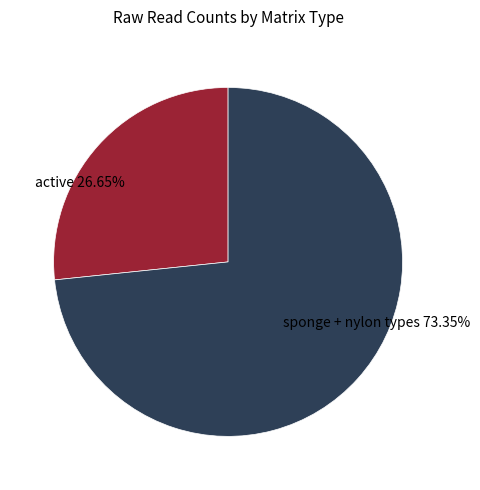

How many slices are in this pie chart?

2